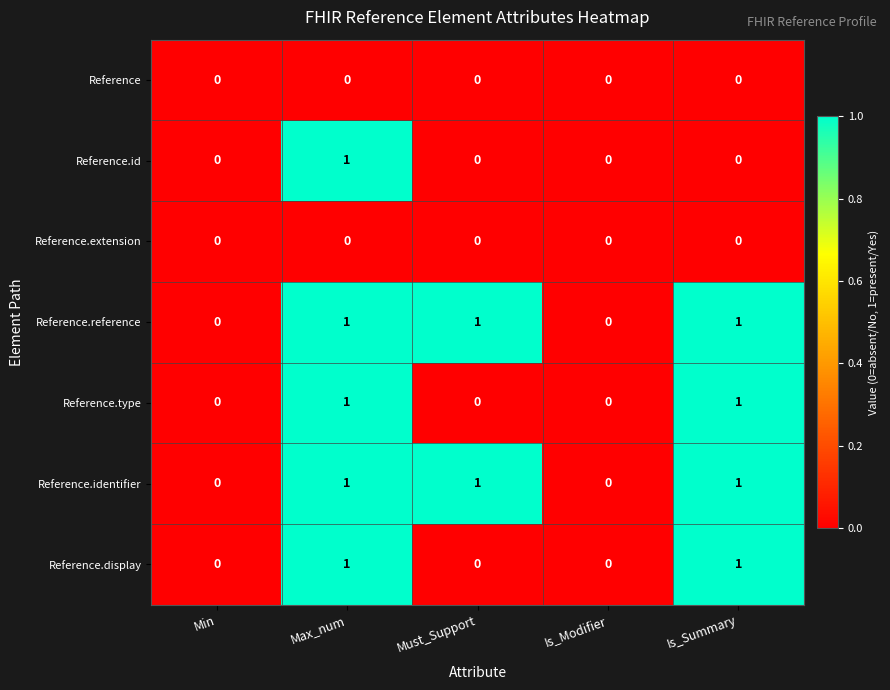

The Reference.display series shows 2 at Max_num. True or false?

False